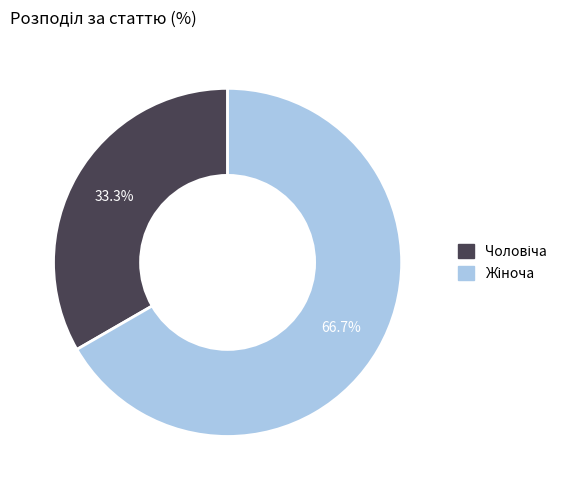

Is there any slice that represents more than half of the pie?

Yes